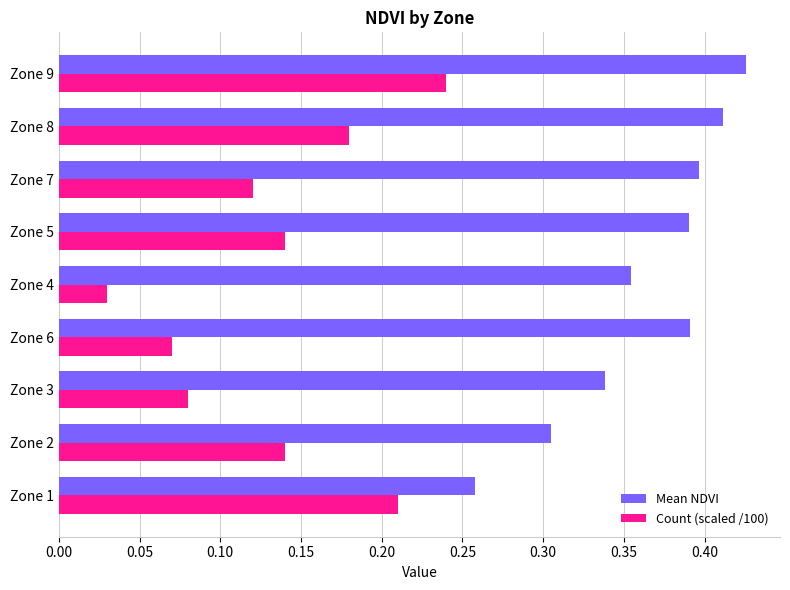

At which label does Mean NDVI reach its peak?

Zone 9